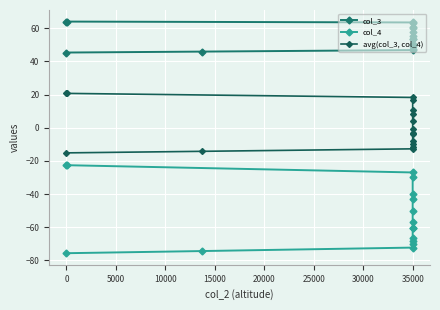

Is the value of avg(col_3, col_4) at 35000 greater than the value of col_3 at 35000?

No